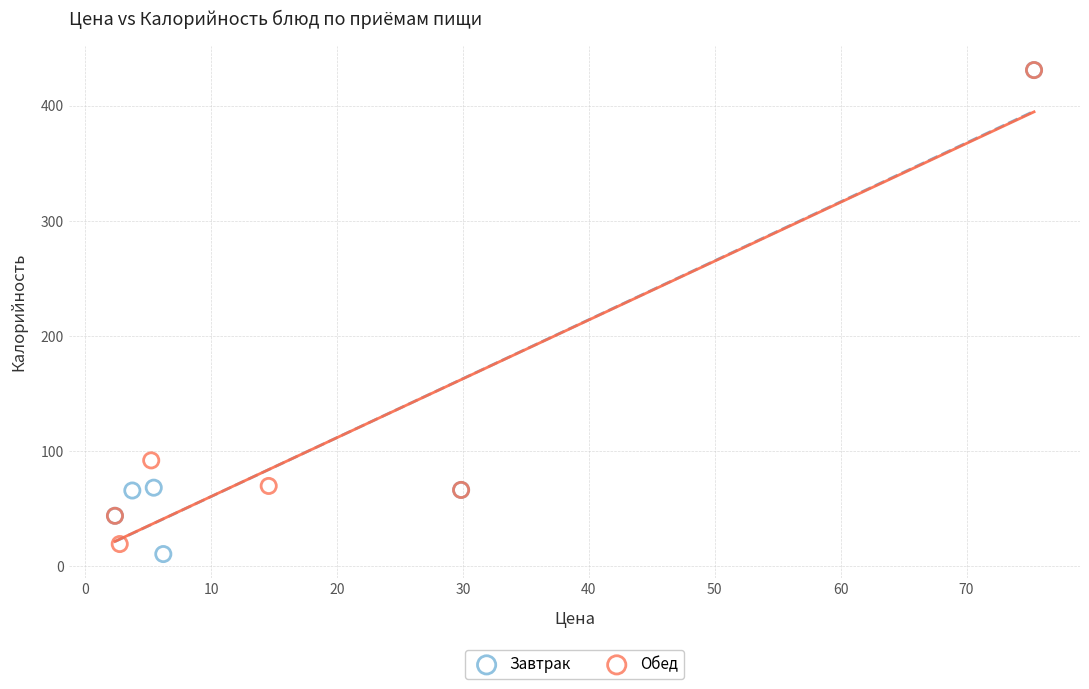

What are all the series names shown in the legend?

Завтрак, Обед